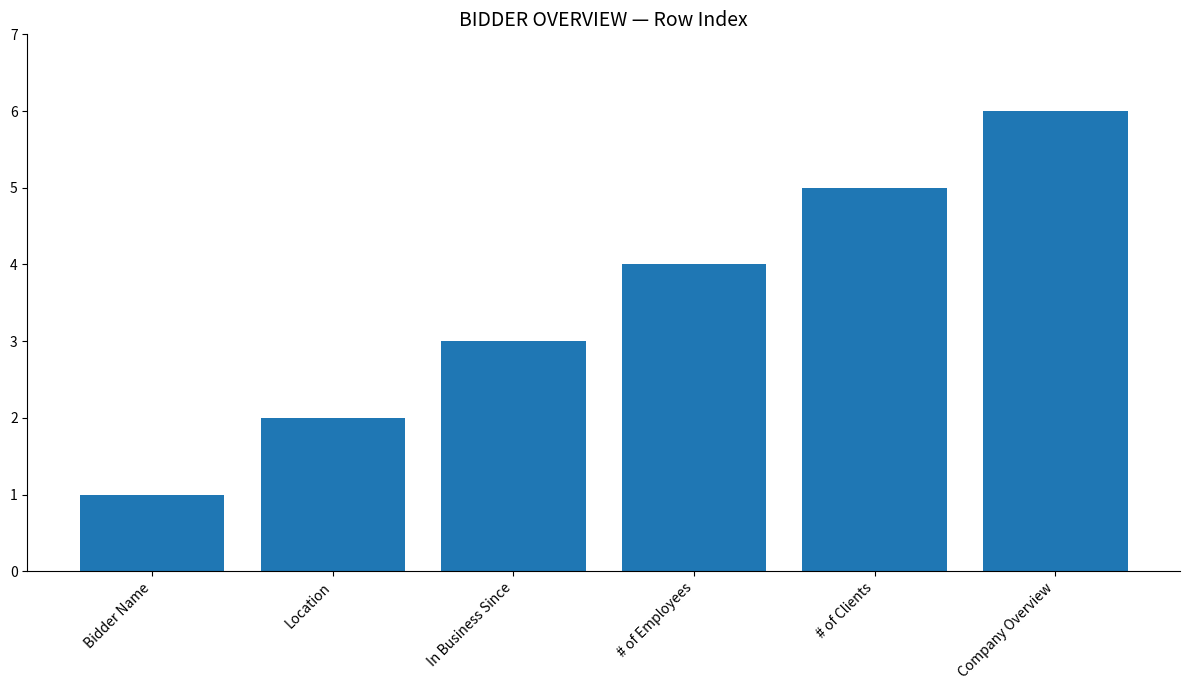

What is the change in value from Bidder Name to In Business Since?

+2